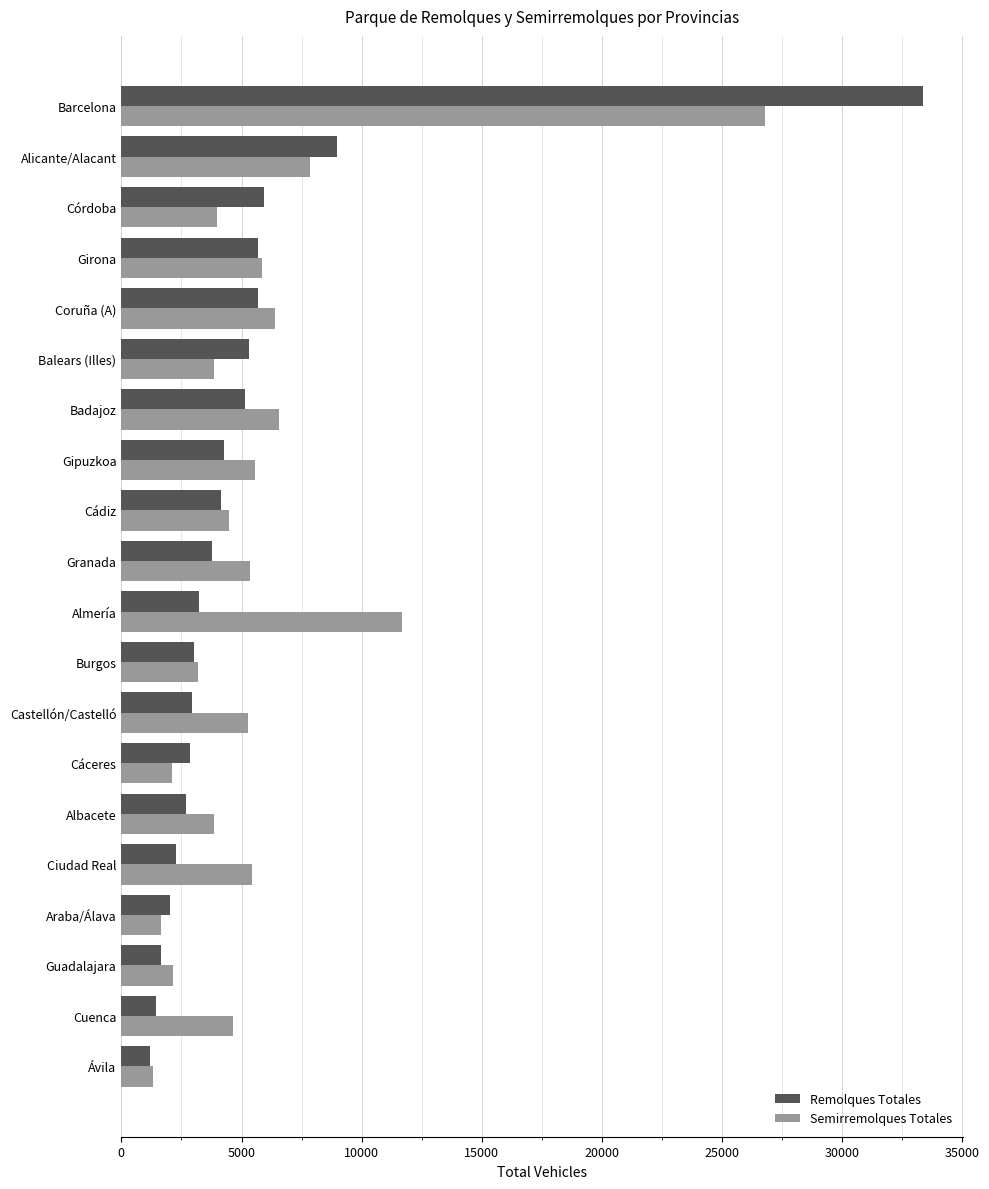

At Almería, list the series in order from smallest to largest.

Remolques Totales, Semirremolques Totales